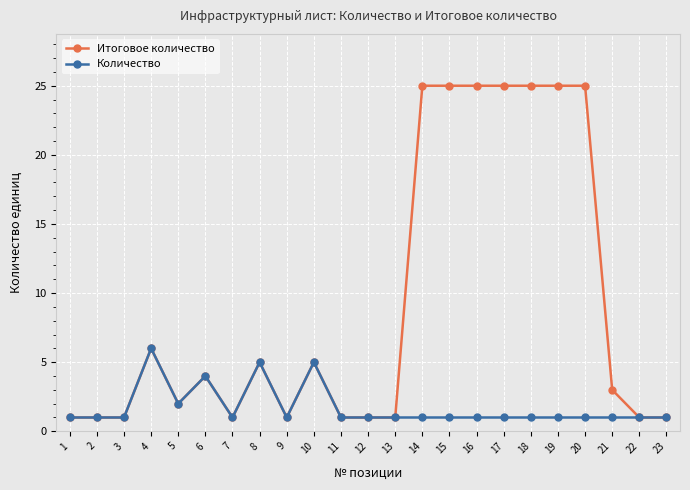

The Количество series shows 6 at 4. True or false?

True